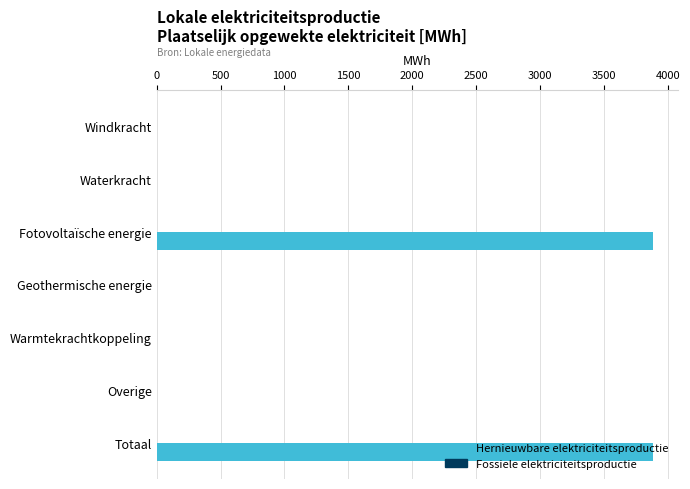

Read the value at Totaal.

3885.1